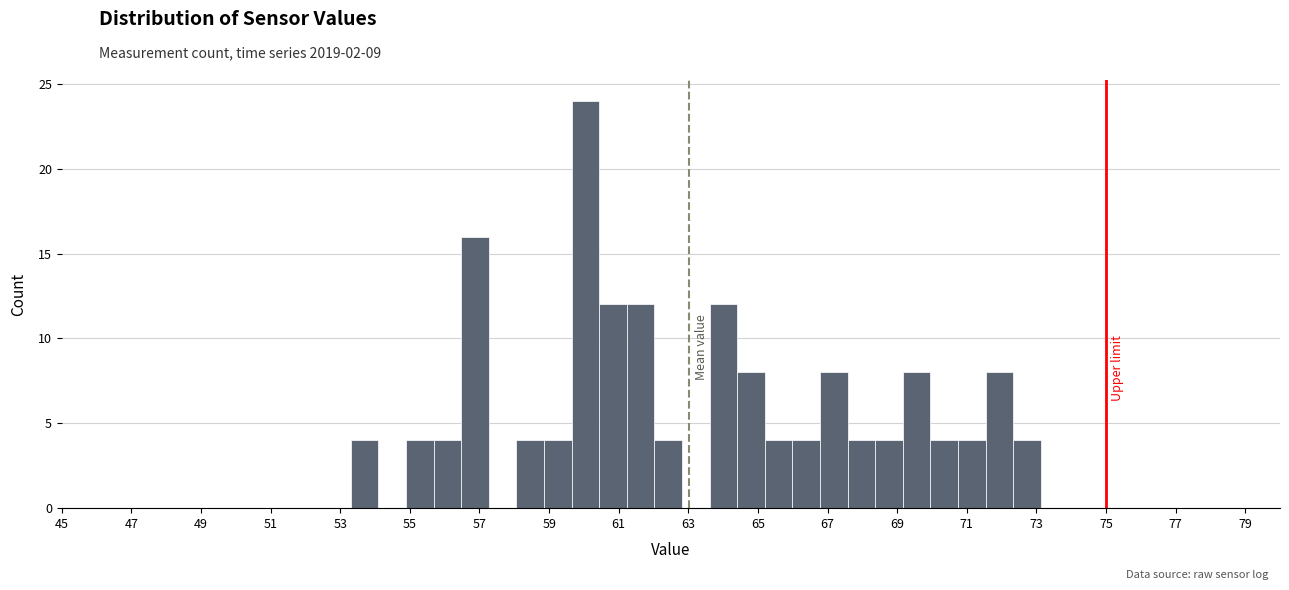

Read against the x-axis, roughly where is the centre of the tallest bar?

60.0